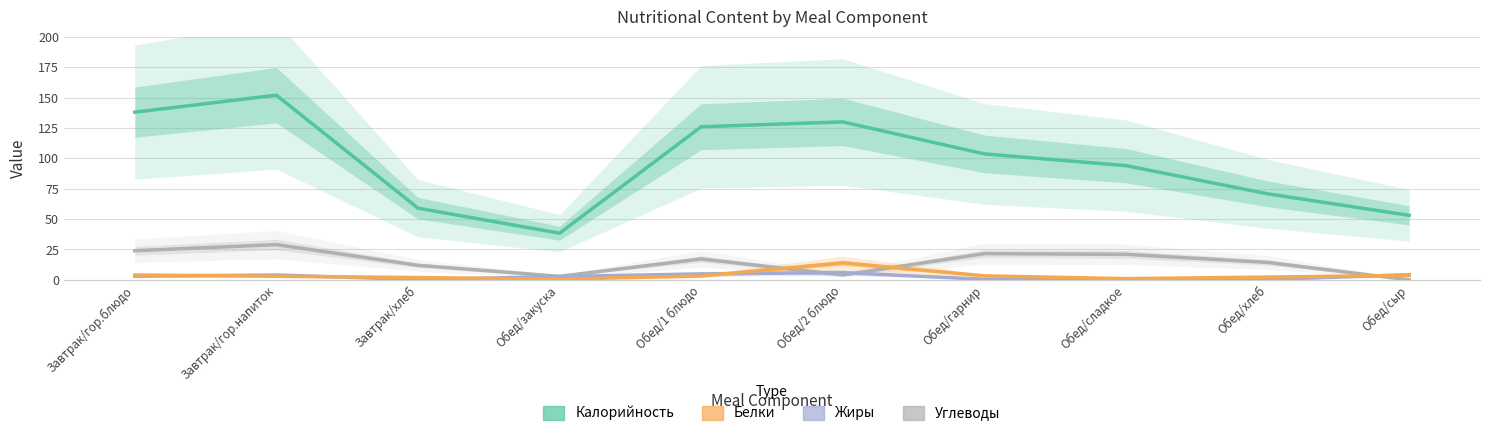

True or false: Белки has more than 0 interior local peaks.

True